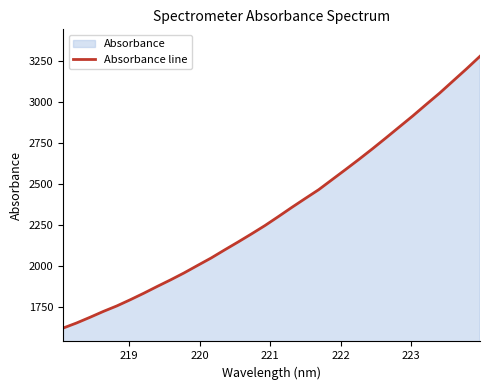

What is the difference between the maximum and minimum values?

1653.5